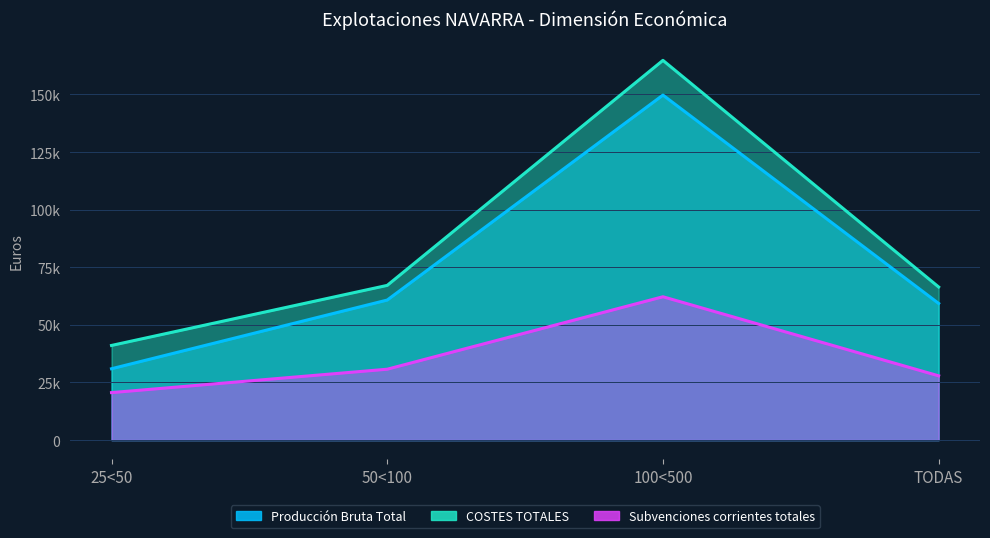

At how many categories does at least one series exceed 135475?

1